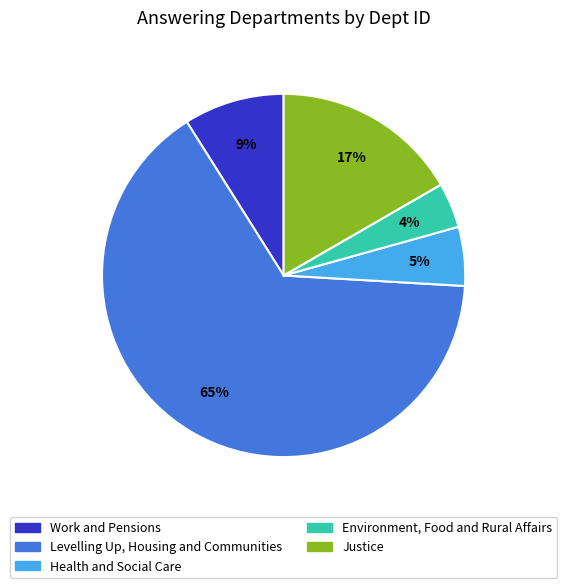

Which slice is the smallest?

Environment, Food and Rural Affairs